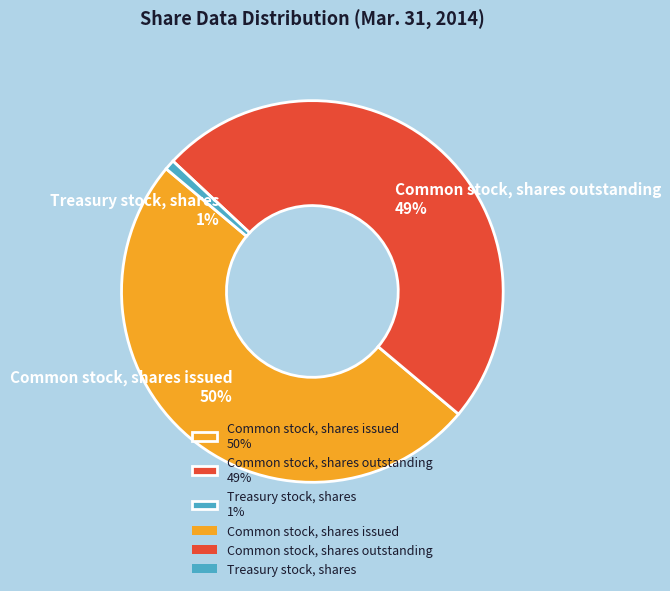

Which has a higher value, Common stock, shares outstanding or Common stock, shares issued?

Common stock, shares issued